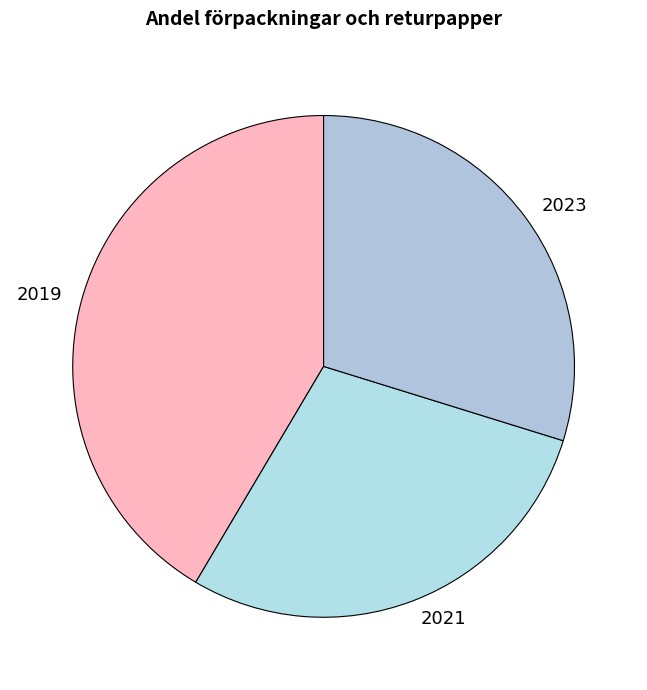

Is 2021 the majority of the pie?

No